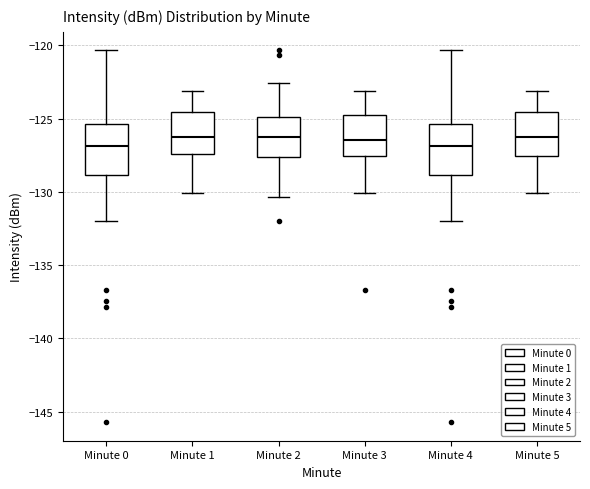

Reading left to right, read every box against the y-axis: the position of its median line, the range the box covers, and the ends of its whiskers. The values are not printed on the chart, so give them approximately, as read against the axis.

Minute 0: median -127.0, box -129.0 to -125.5, whiskers -132.0 to -120.5
Minute 1: median -126.5, box -127.5 to -124.5, whiskers -130.0 to -123.0
Minute 2: median -126.5, box -127.5 to -125.0, whiskers -130.5 to -122.5
Minute 3: median -126.5, box -127.5 to -124.5, whiskers -130.0 to -123.0
Minute 4: median -127.0, box -129.0 to -125.5, whiskers -132.0 to -120.5
Minute 5: median -126.5, box -127.5 to -124.5, whiskers -130.0 to -123.0